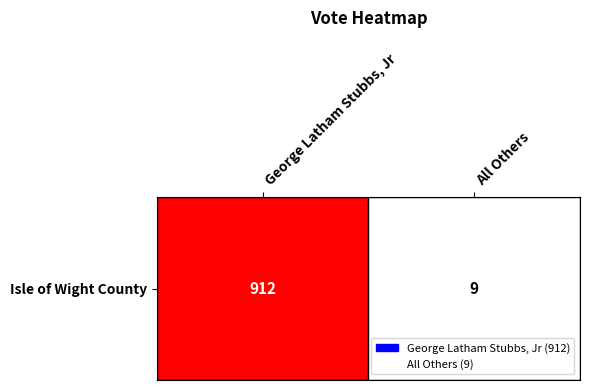

Between George Latham Stubbs, Jr and All Others, which is larger?

George Latham Stubbs, Jr